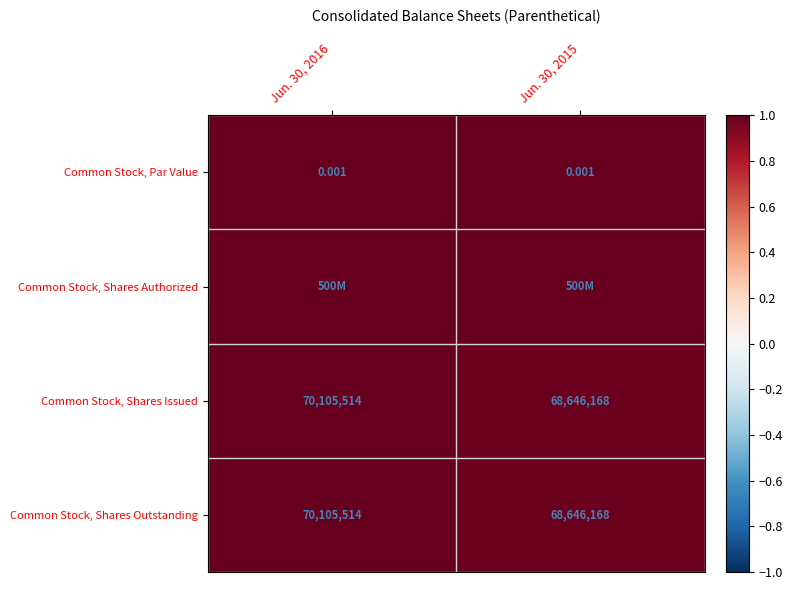

Is the value of Common Stock, Shares Outstanding at Jun. 30, 2016 greater than the value of Common Stock, Par Value at Jun. 30, 2015?

Yes